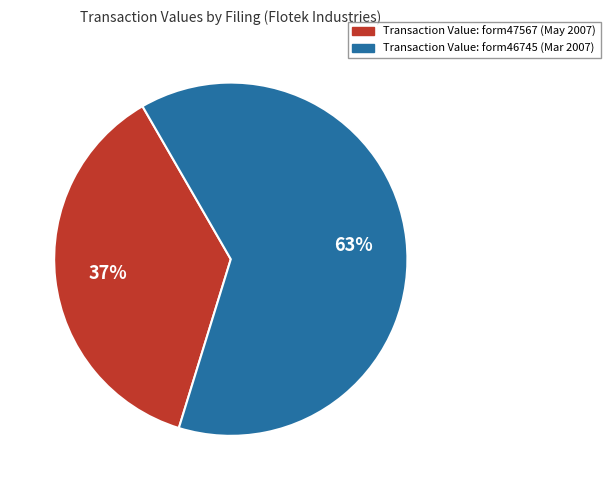

Combined, do Transaction Value: form46745 (Mar 2007) and Transaction Value: form47567 (May 2007) account for over 50%?

Yes